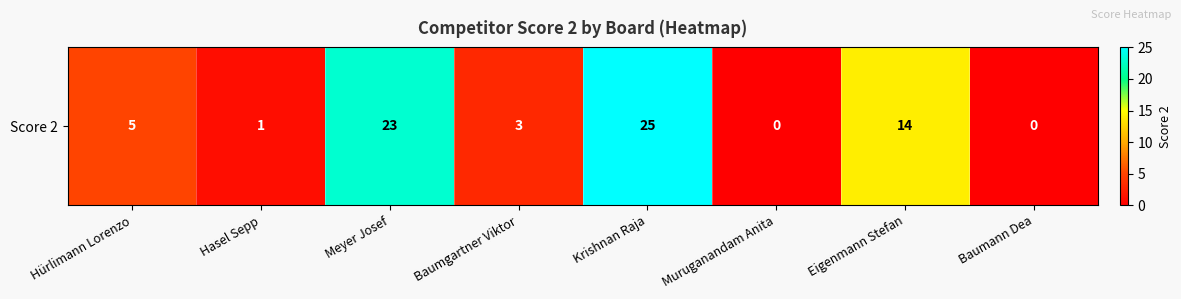

What is the difference between the values at Eigenmann Stefan and Hürlimann Lorenzo?

9